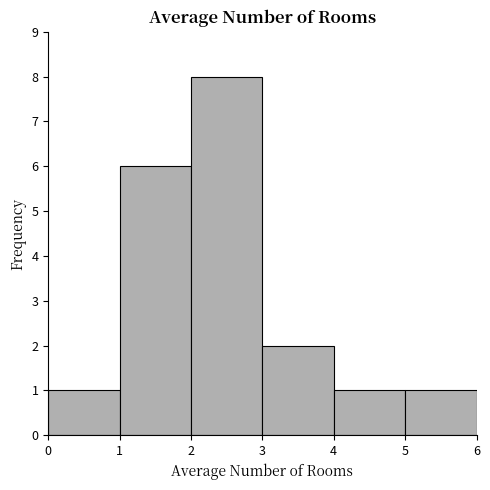

Reading left to right, list every bar in this chart as the range it spans on the x-axis followed by its height. The values are not printed on the chart, so give them approximately, as read against the axis.

0 to 1: 1
1 to 2: 6
2 to 3: 8
3 to 4: 2
4 to 5: 1
5 to 6: 1